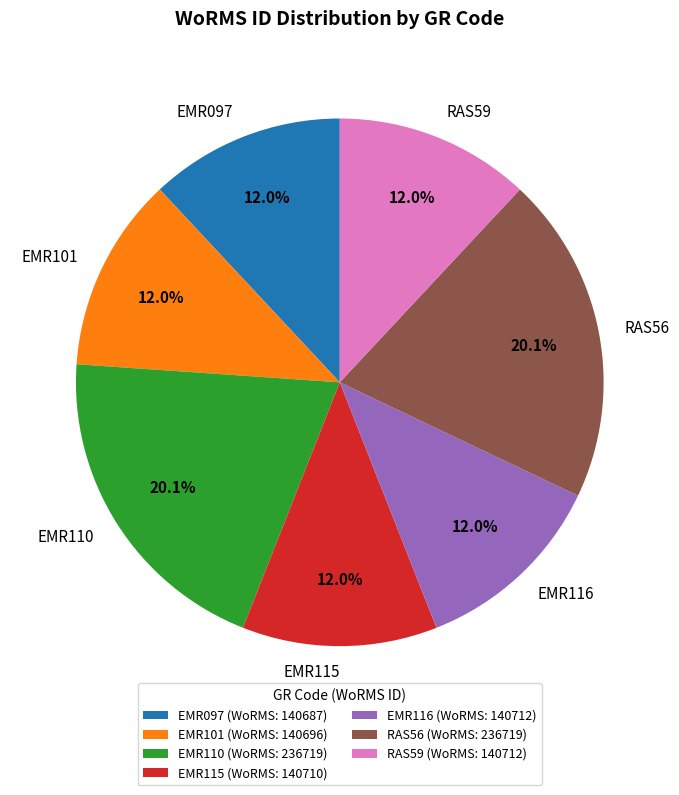

To the nearest percent, what is the average slice percentage?

14%